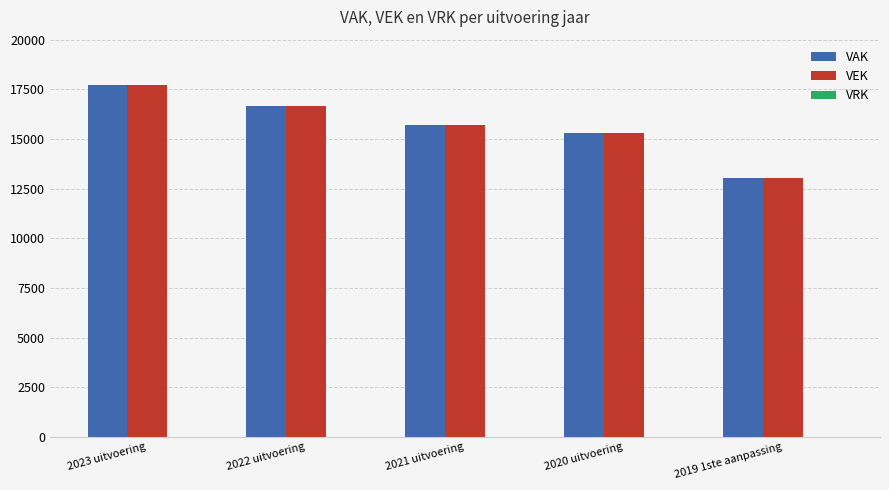

How many bars are there in each group?

2